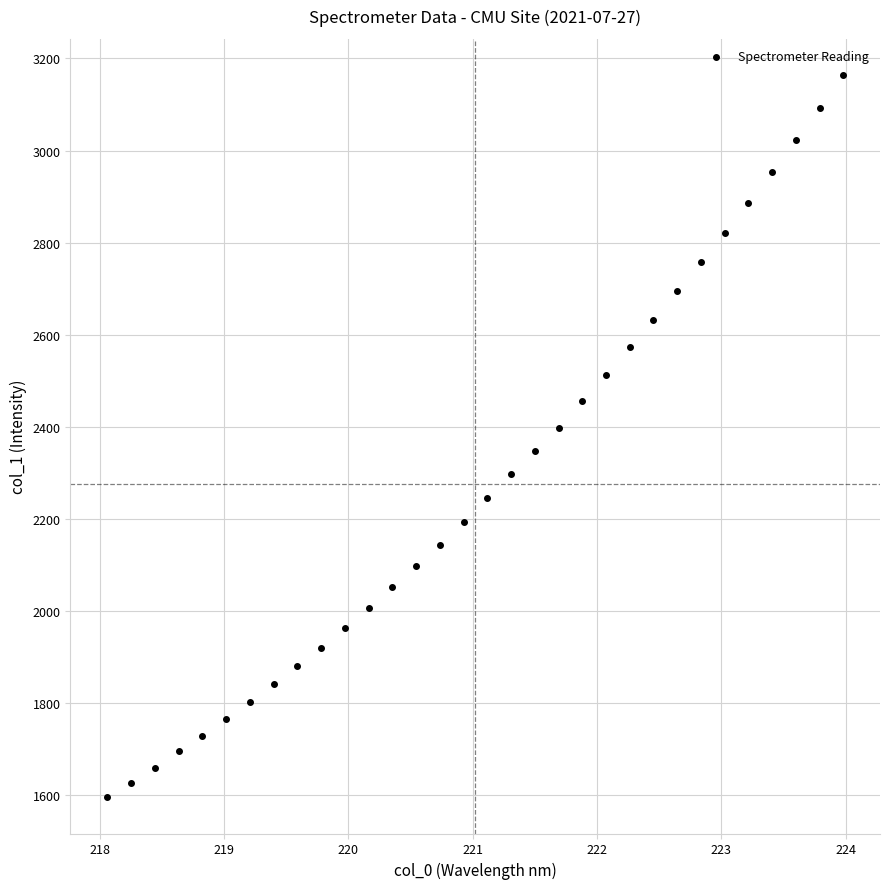

What is the range of X values (max minus min)?

5.9